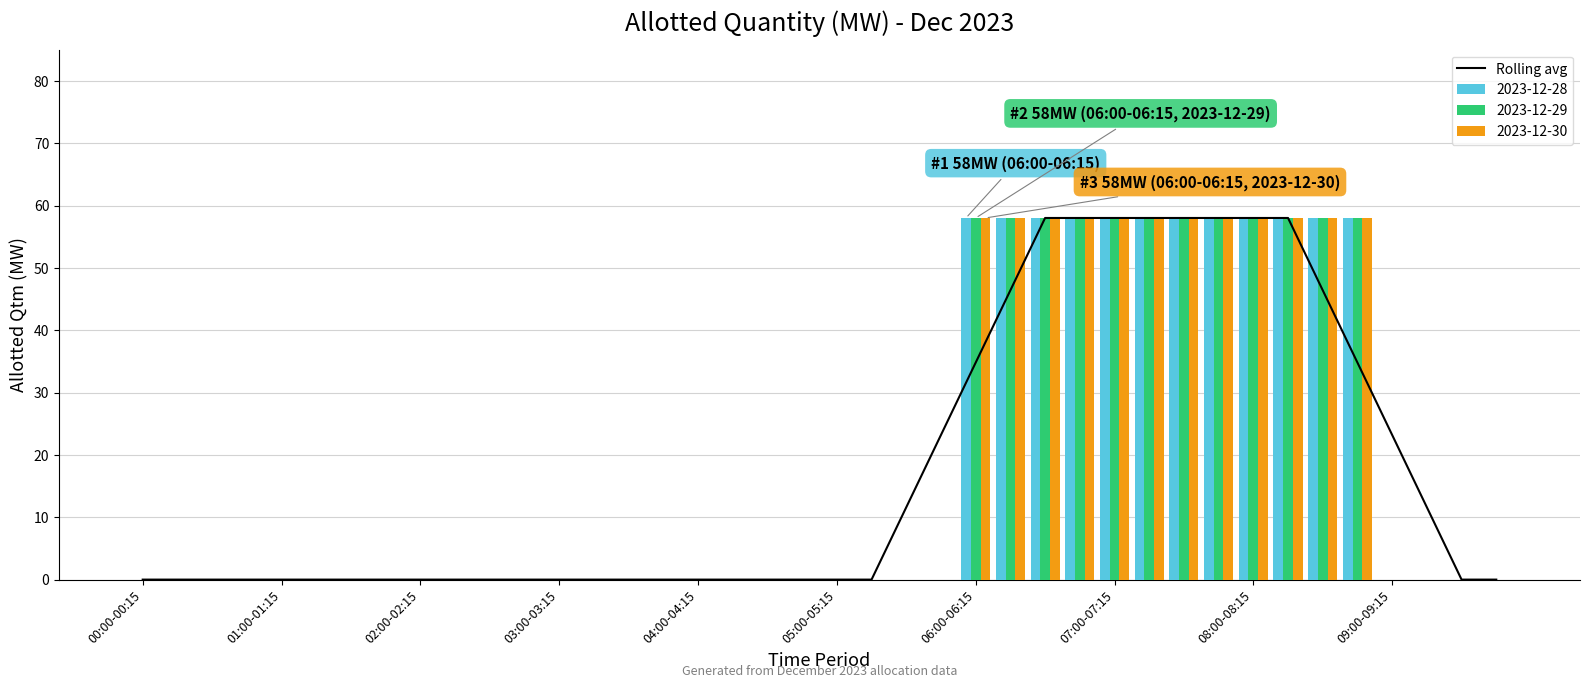

Which category has the lowest value across all series?

00:00-00:15